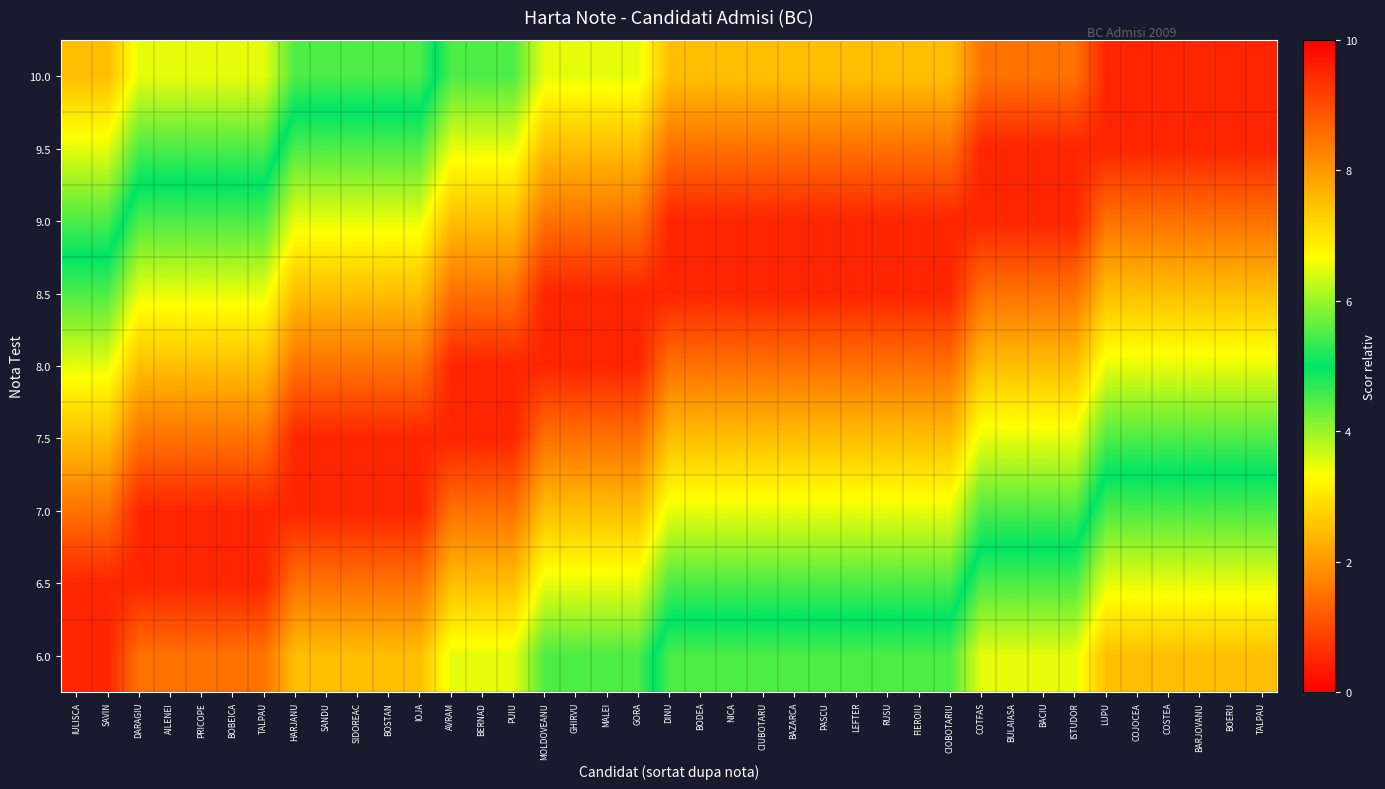

Rank the series at GHIRVU from lowest to highest value.

6.0, 6.5, 10.0, 7.0, 9.5, 7.5, 9.0, 8.0, 8.5